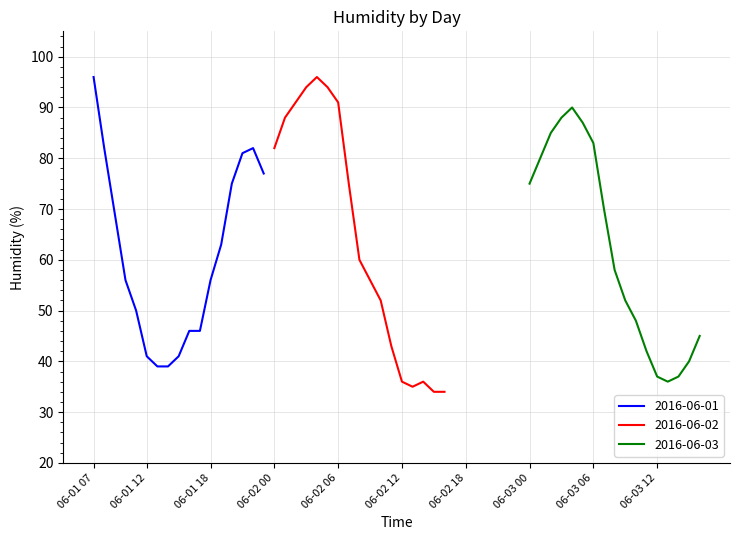

Which category has the highest value in the 2016-06-01 series?

06-01 07